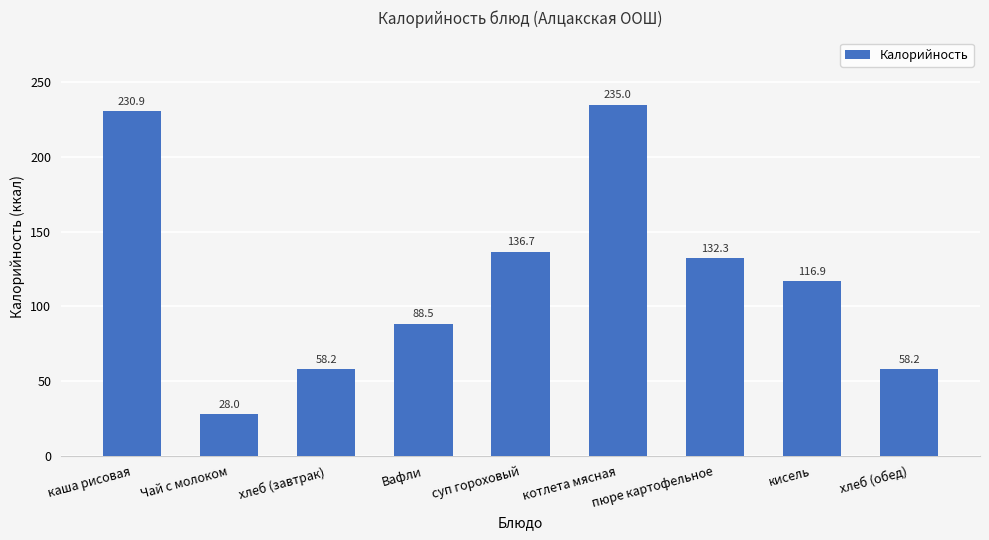

What is the change in value from пюре картофельное to кисель?

-15.4